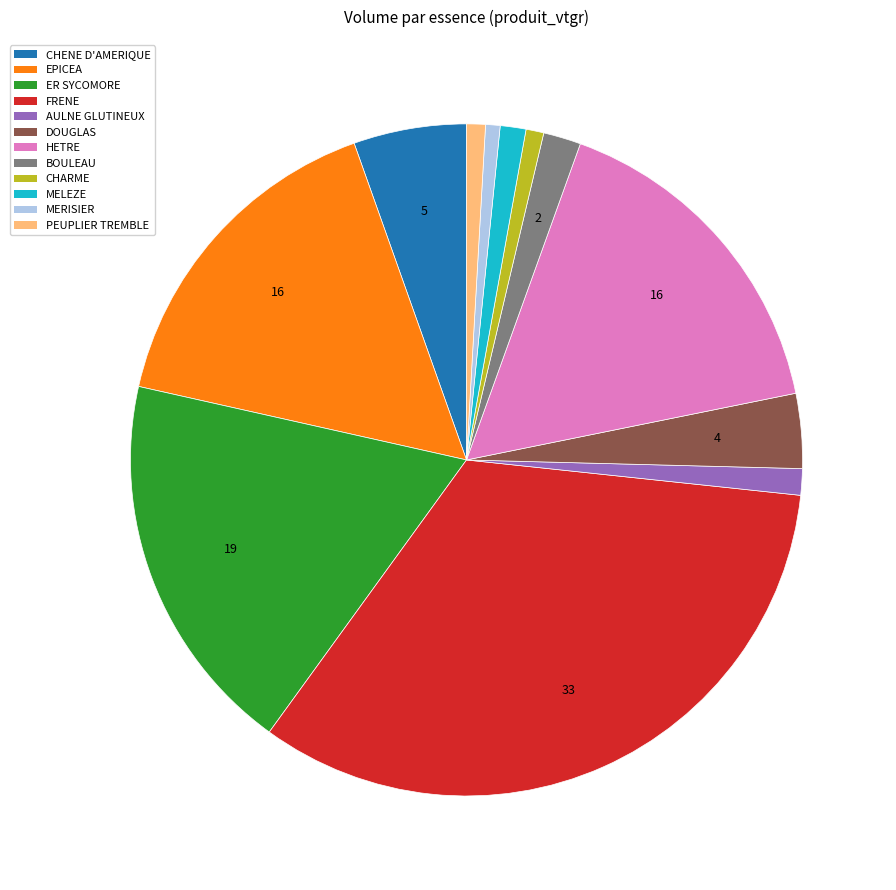

What is the largest slice in the pie chart?

FRENE